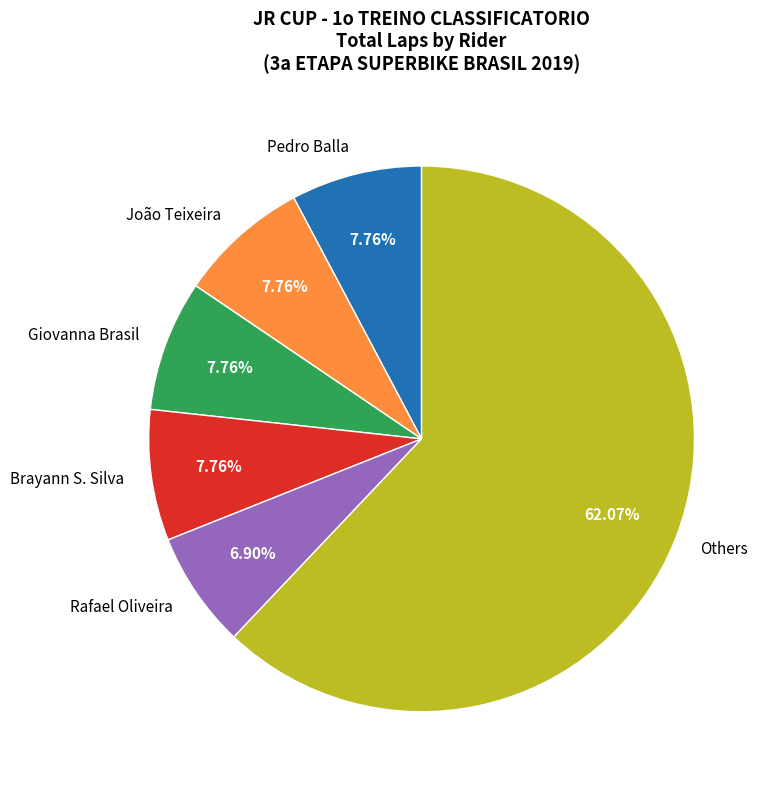

Count the number of slices in the pie.

6